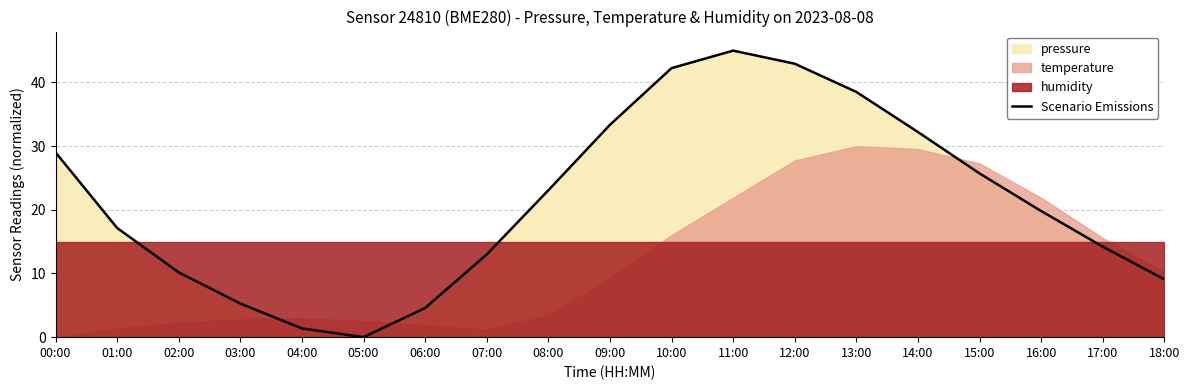

At which label is the value closest to 22?

08:00